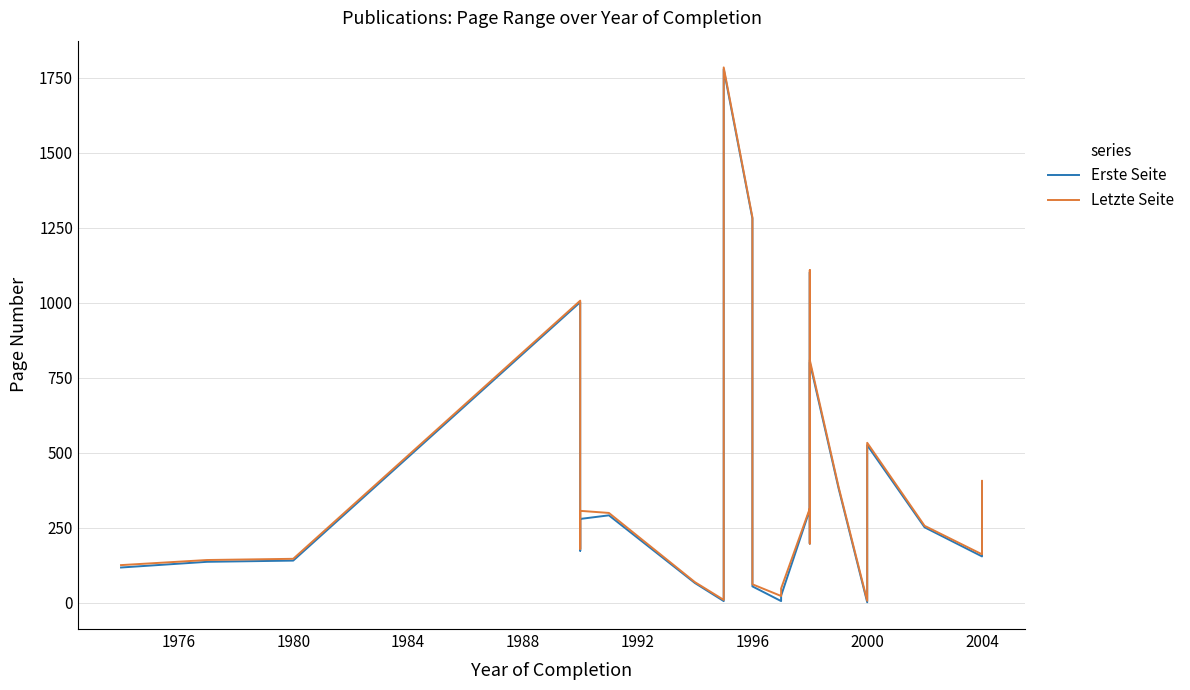

Is the value of Letzte Seite at 24 greater than the value of Erste Seite at 14?

Yes